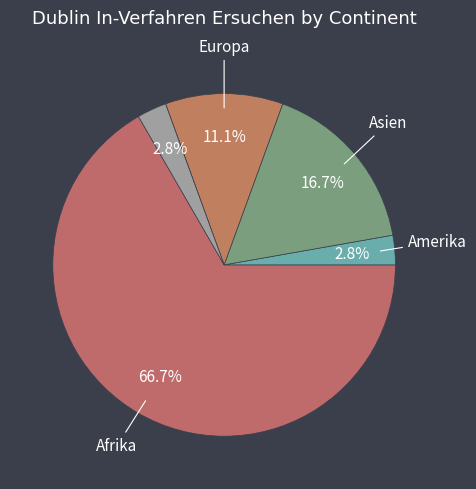

How many slices are in this pie chart?

6